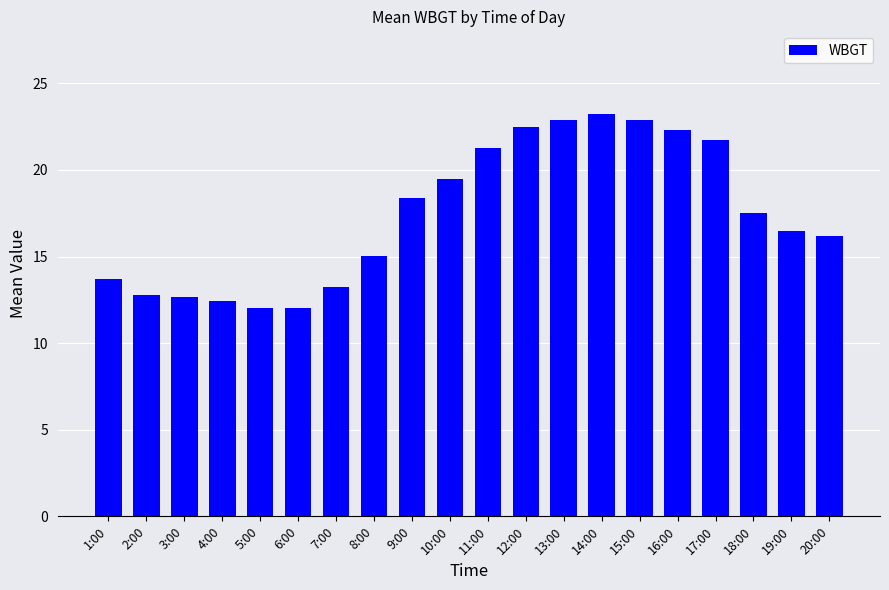

Where does the data first go above 17?

9:00